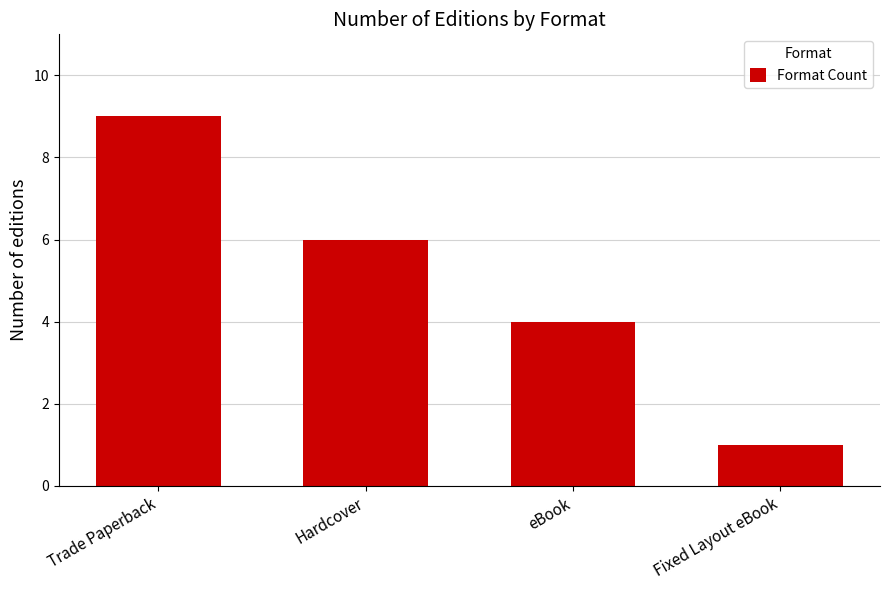

Rank the categories by value from highest to lowest.

Trade Paperback, Hardcover, eBook, Fixed Layout eBook